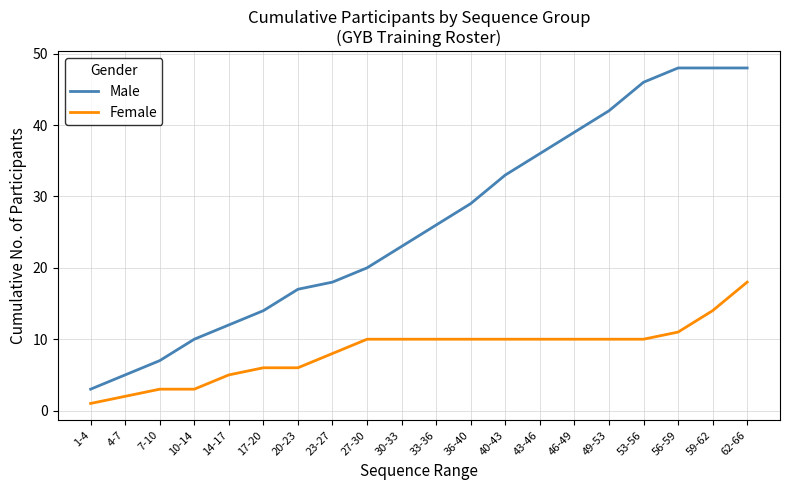

What is the difference between the maximum and minimum values in the Female series?

17